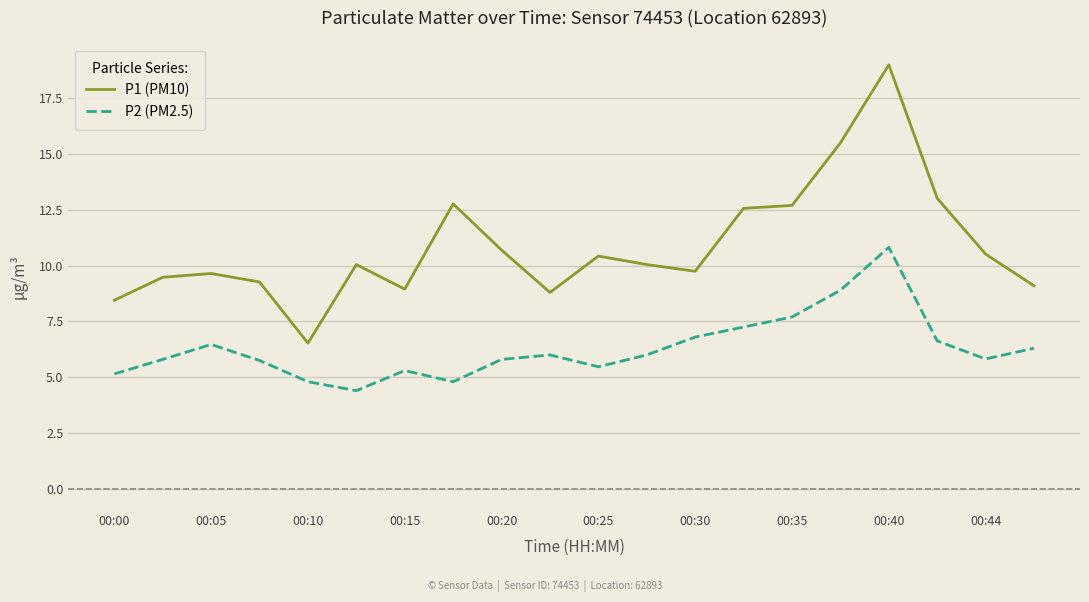

Which series has the largest total across all categories?

P1 (PM10)